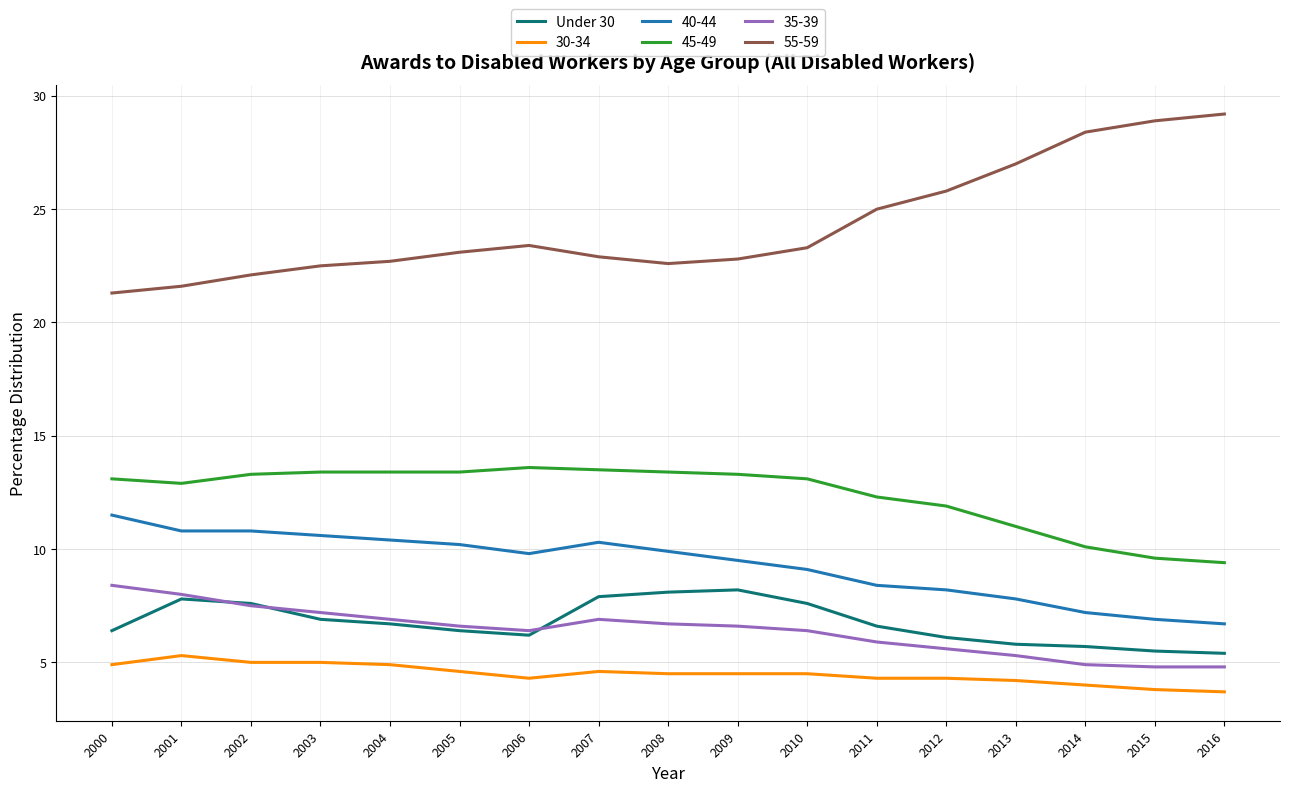

At 2008, list the series in order from largest to smallest.

55-59, 45-49, 40-44, Under 30, 35-39, 30-34